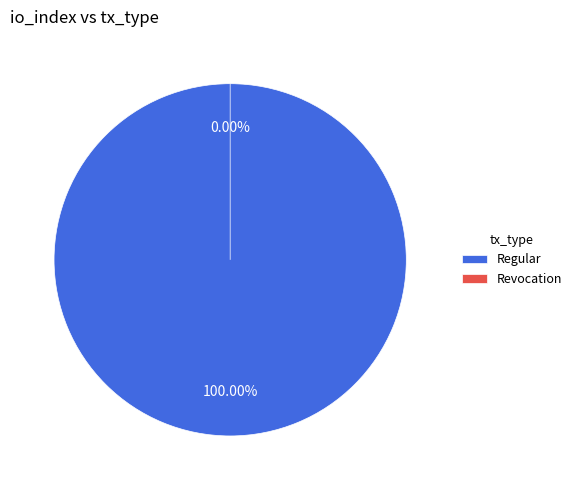

How many segments does this pie chart have?

2